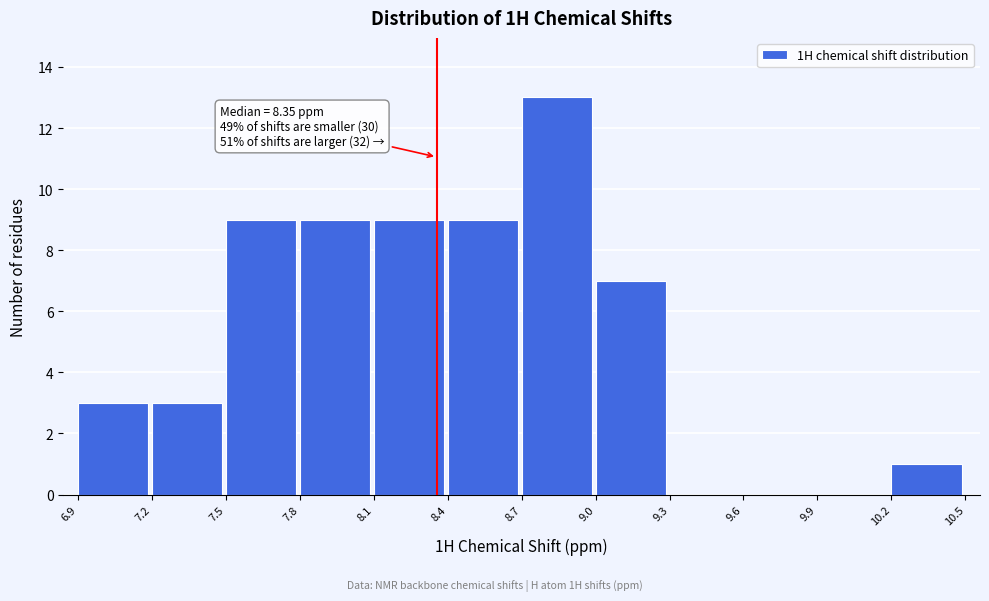

Reading left to right, extract all data points from this chart.

6.9=3	7.2=3	7.5=9	7.8=9	8.1=9	8.4=9	8.7=13	9.0=7	9.3=0	9.6=0	9.9=0	10.2=1